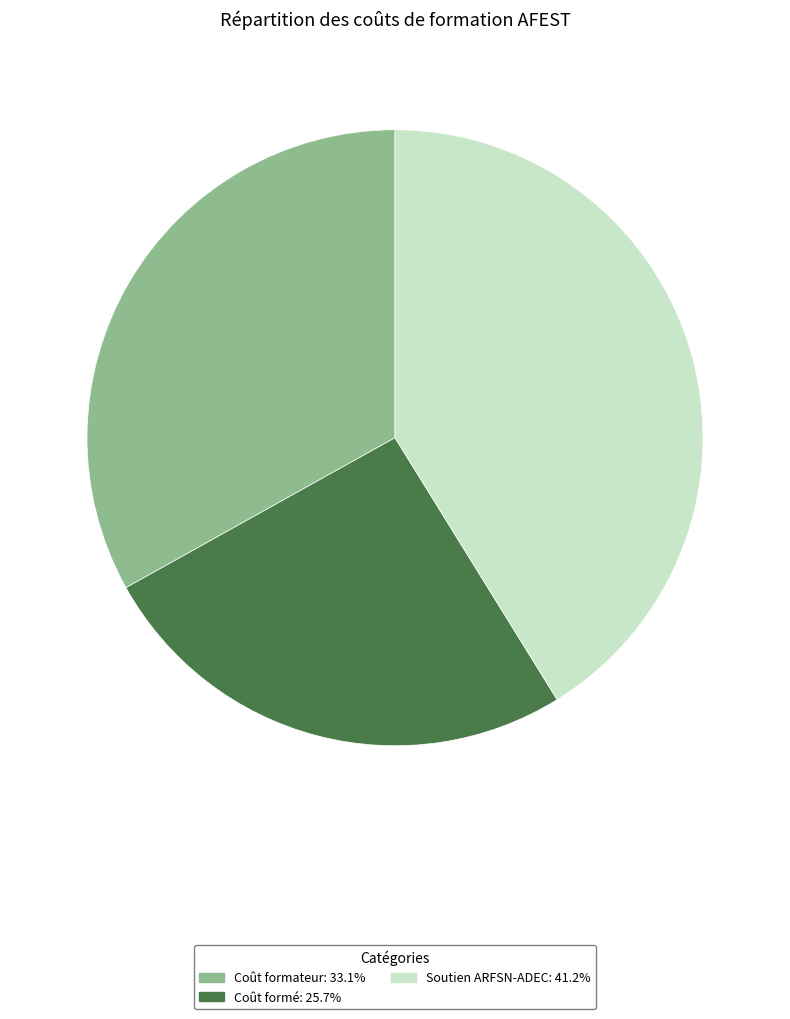

Does Coût formé account for over 50% of the chart?

No